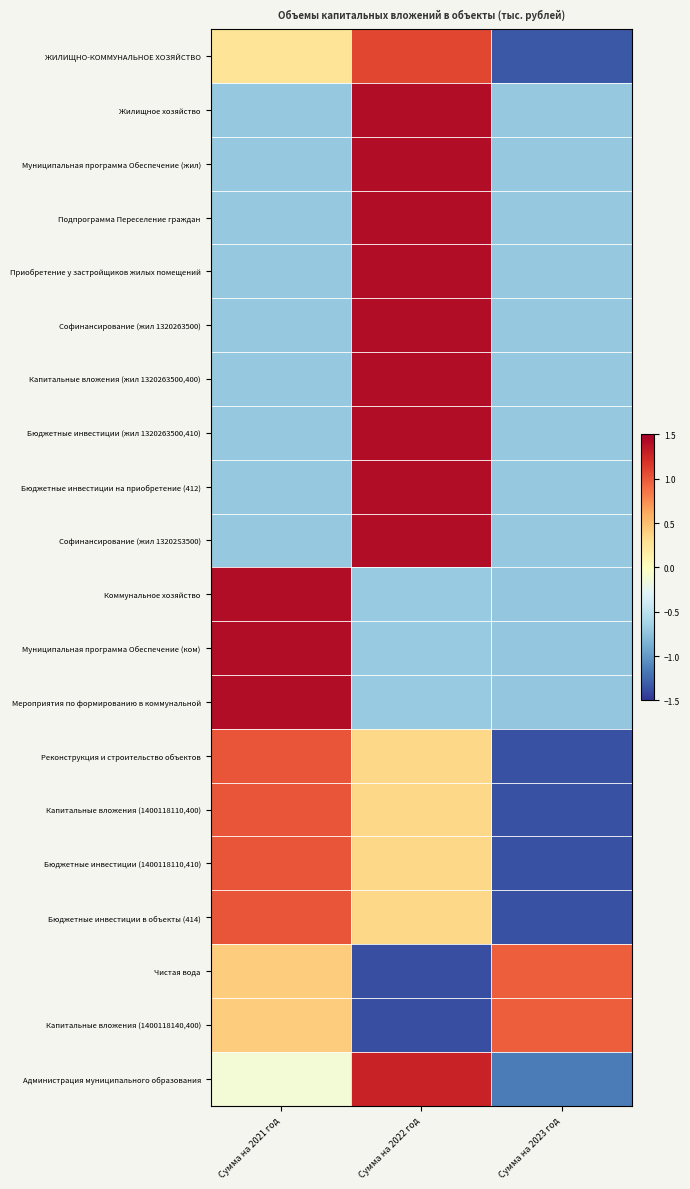

List the series in order of their peak value, lowest first.

Чистая вода, Капитальные вложения (1400118140,400), Реконструкция и строительство объектов, Капитальные вложения (1400118110,400), Бюджетные инвестиции (1400118110,410), Бюджетные инвестиции в объекты (414), ЖИЛИЩНО-КОММУНАЛЬНОЕ ХОЗЯЙСТВО, Администрация муниципального образования, Коммунальное хозяйство, Муниципальная программа Обеспечение (ком), Мероприятия по формированию в коммунальной, Жилищное хозяйство, Муниципальная программа Обеспечение (жил), Подпрограмма Переселение граждан, Приобретение у застройщиков жилых помещений, Софинансирование (жил 1320263500), Капитальные вложения (жил 1320263500,400), Бюджетные инвестиции (жил 1320263500,410), Бюджетные инвестиции на приобретение (412), Софинансирование (жил 13202S3500)